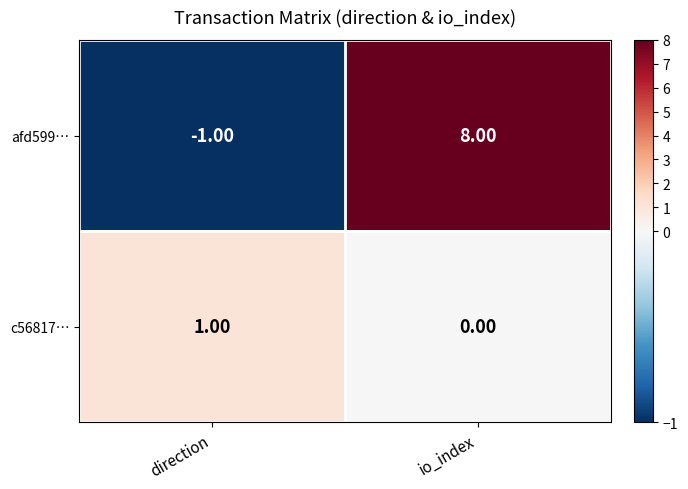

Rank the series at direction from highest to lowest value.

c56817…, afd599…